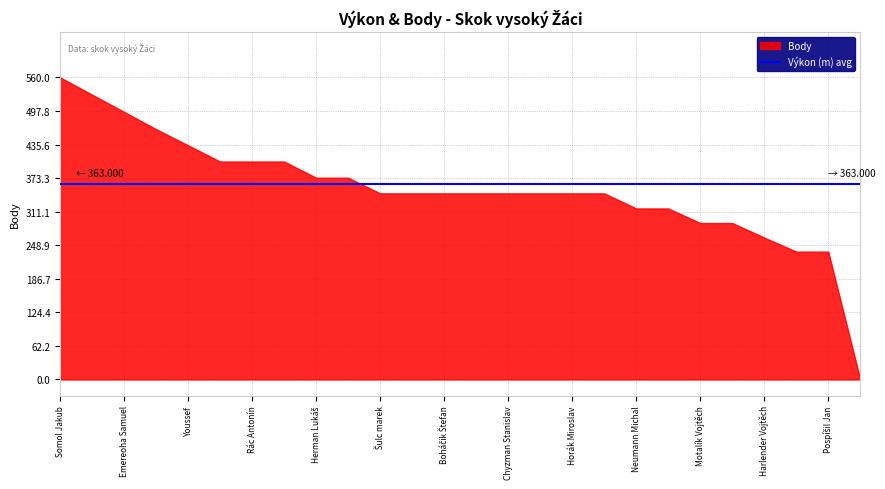

True or false: Výkon and Body cross at least once.

False